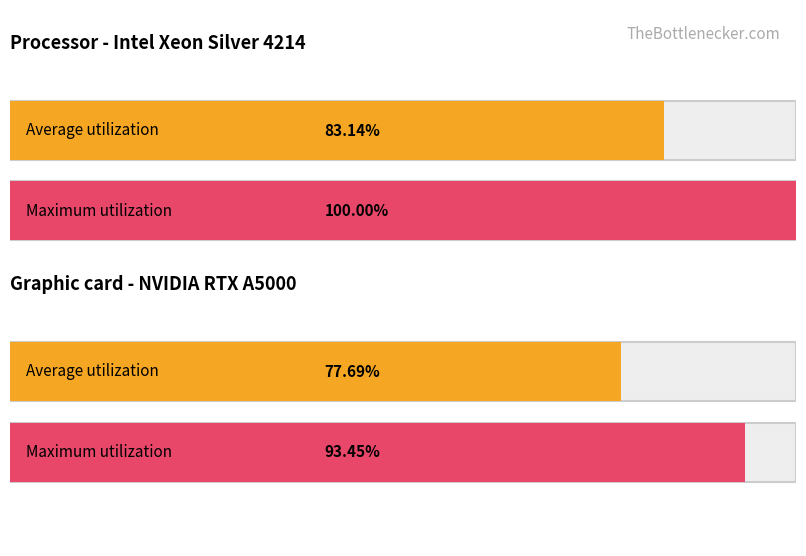

How many series are shown in this chart?

2